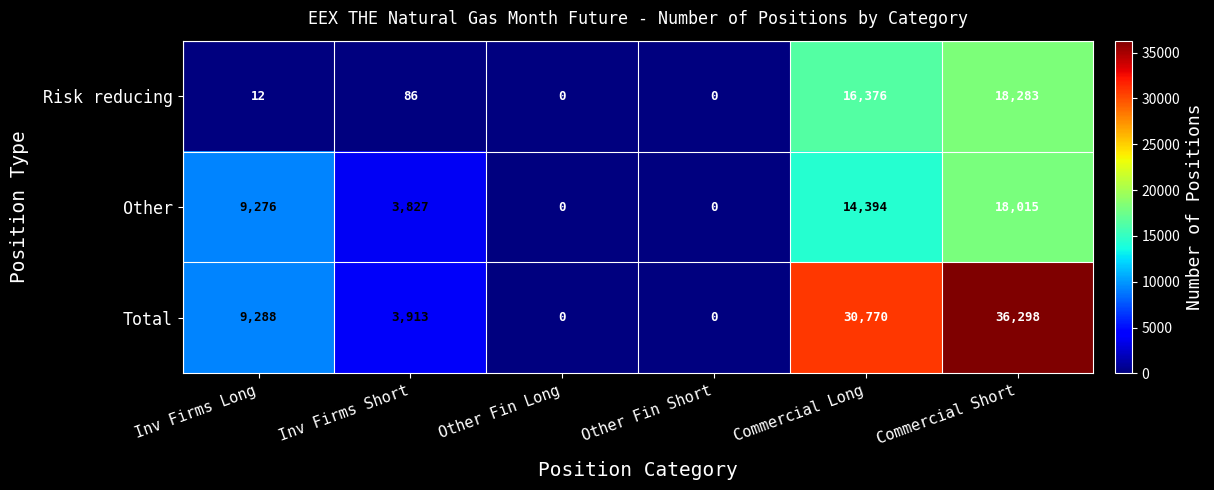

List the series in order of their overall mean, highest first.

Total, Other, Risk reducing